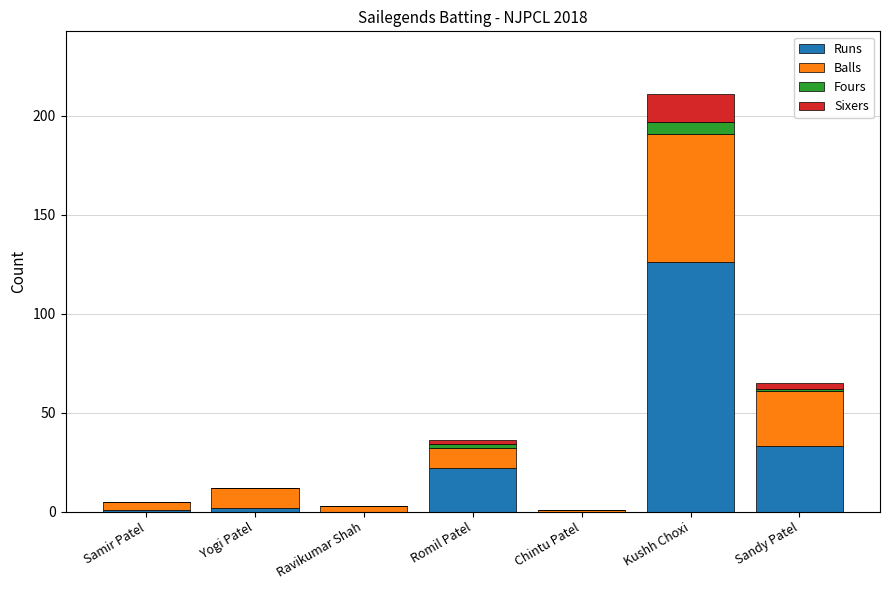

Count the number of data series in this chart.

4